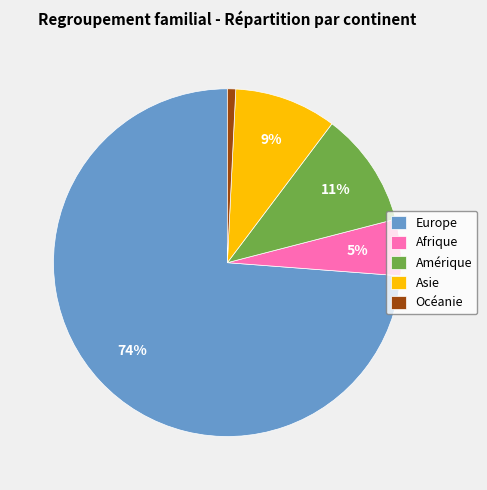

To the nearest percent, what portion does Océanie represent?

1%